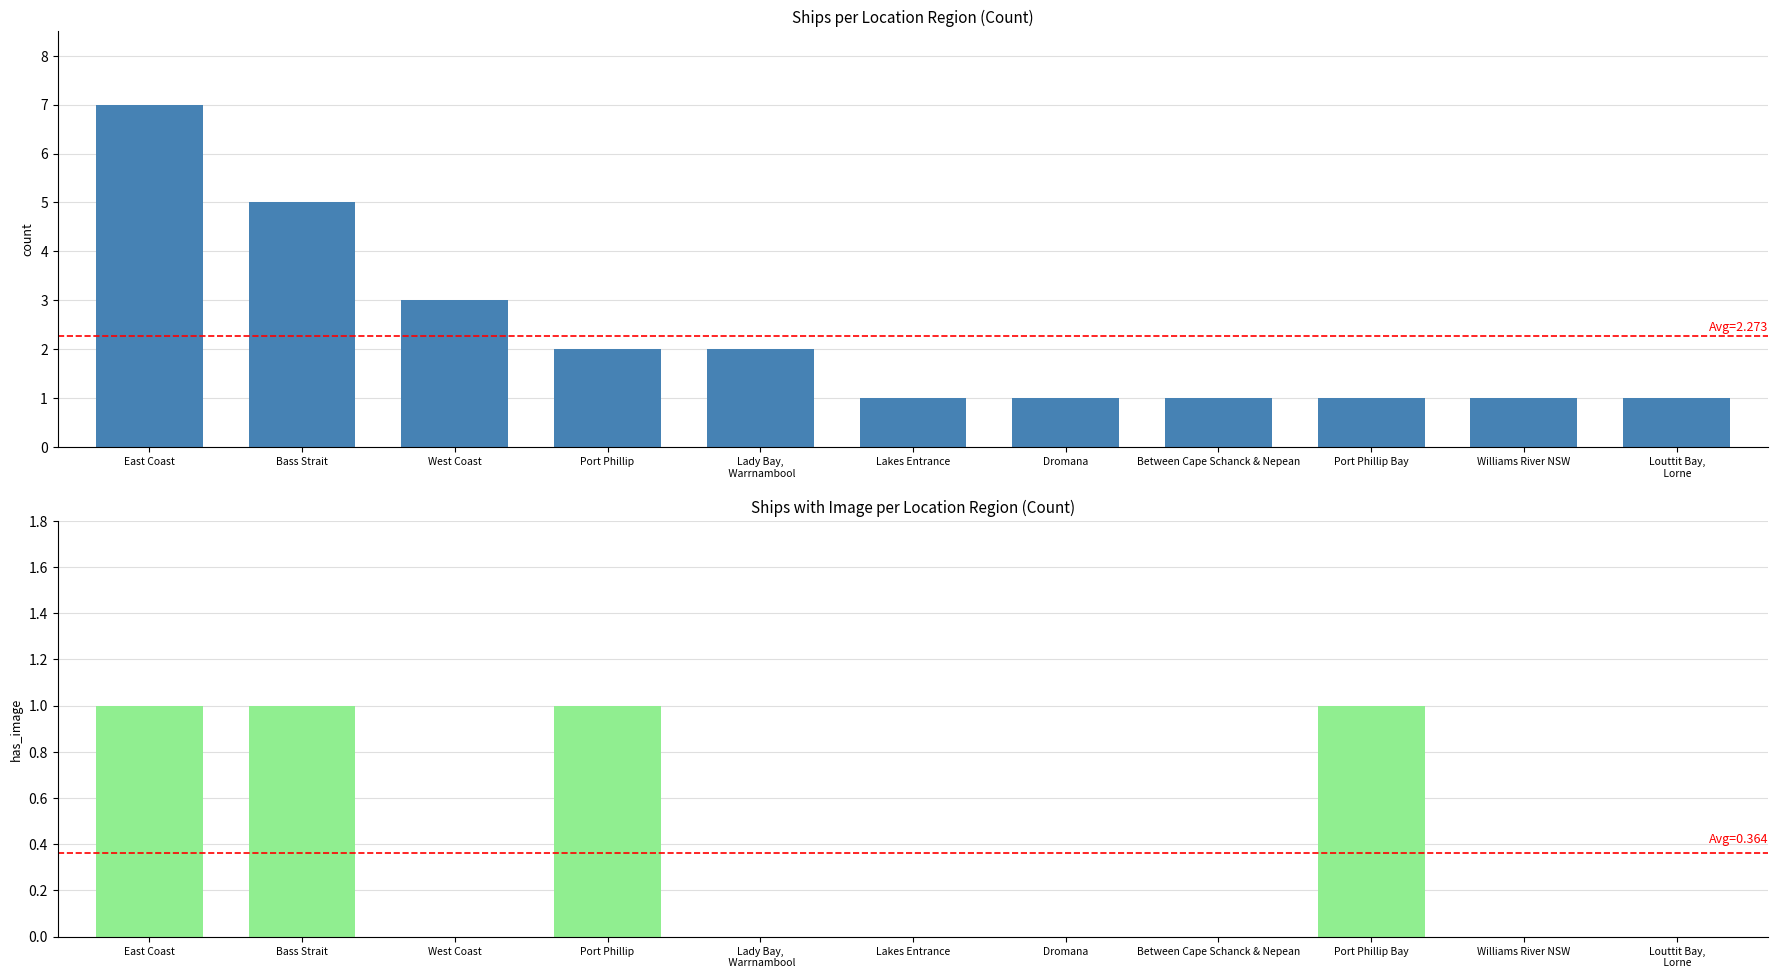

At which category is the sum across all series the highest?

East Coast